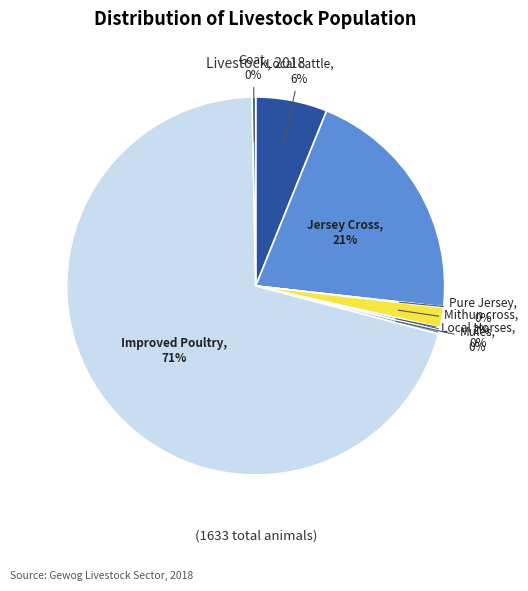

Is it true that Goat is 0% of the pie?

True